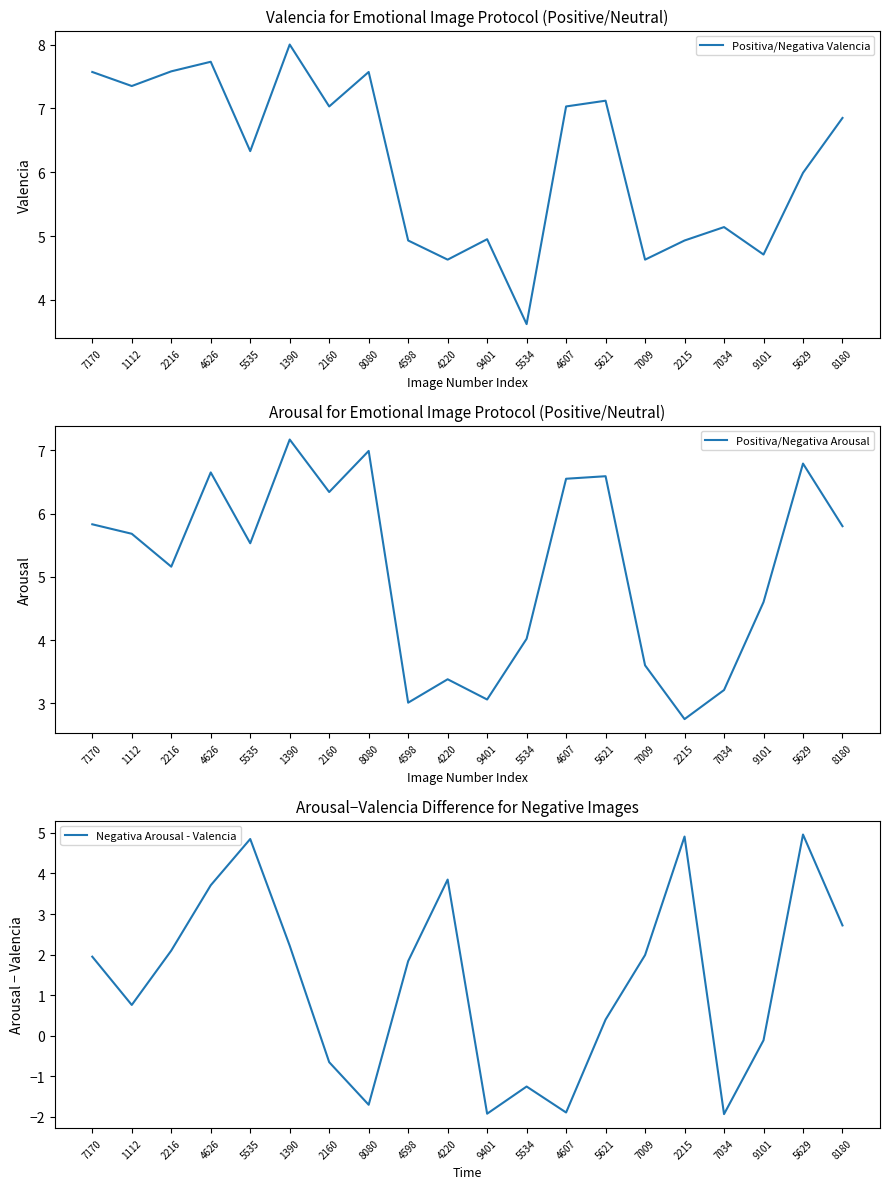

Which series ends up on top after the final intersection of Positiva/Negativa Arousal and Negativa Arousal - Valencia?

Positiva/Negativa Arousal